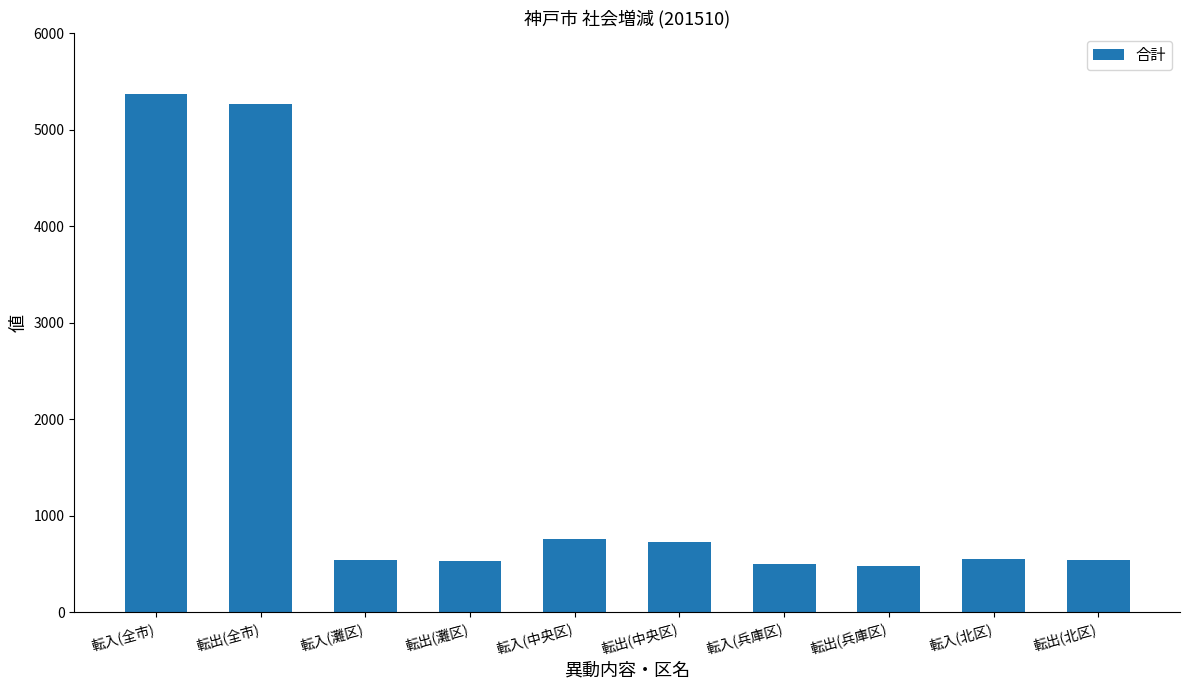

True or false: the data shows 541 at 転入(灘区).

True